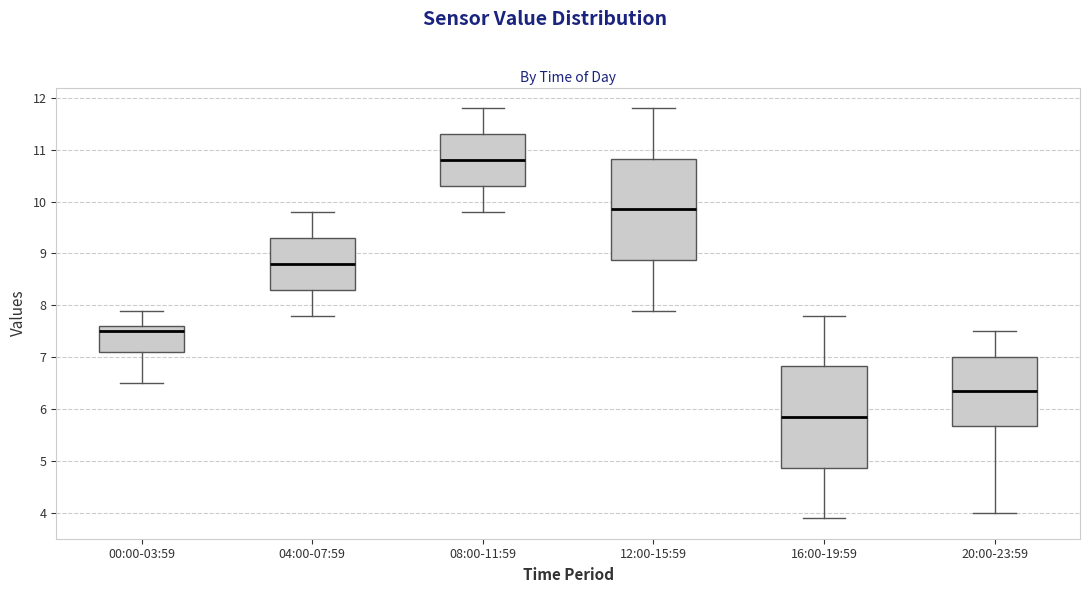

Where is the lower edge of the box for 16:00-19:59 on the y-axis? The values are not printed on the chart, so give them approximately, as read against the axis.

4.9